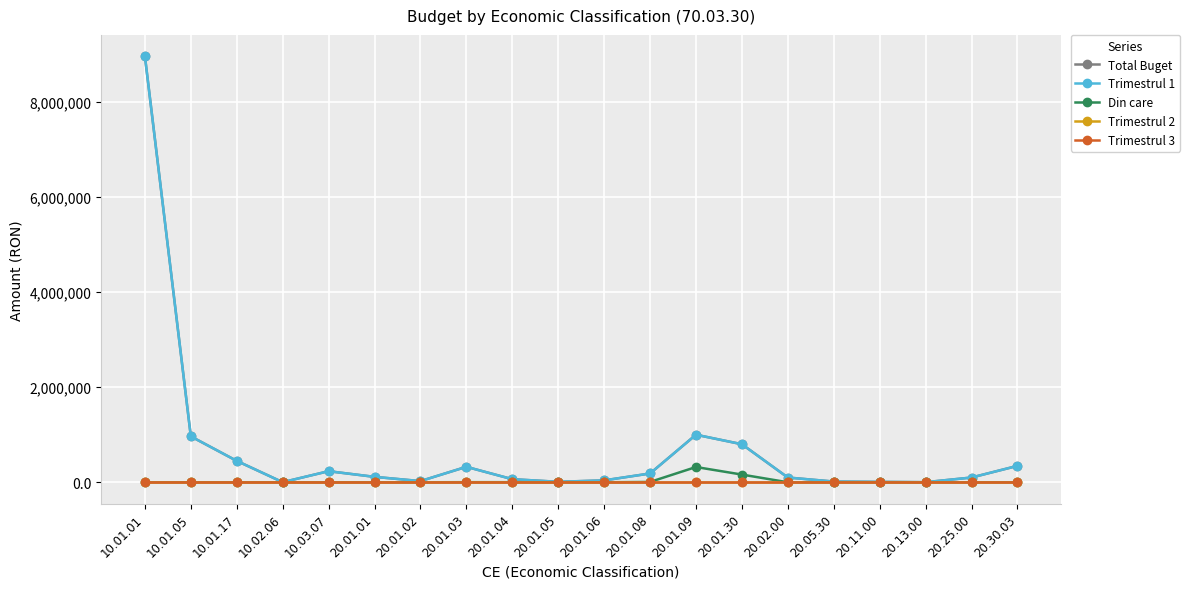

At how many categories does at least one series exceed 5846521?

1